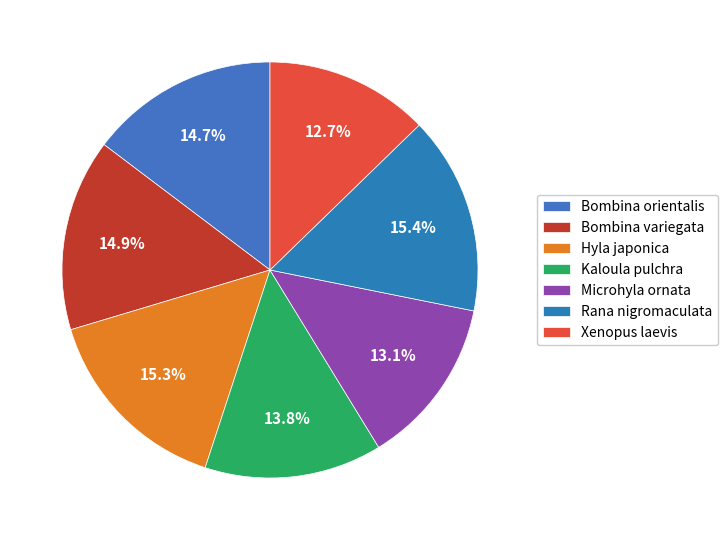

What is the total percentage of Microhyla ornata and Bombina variegata?

28.0%